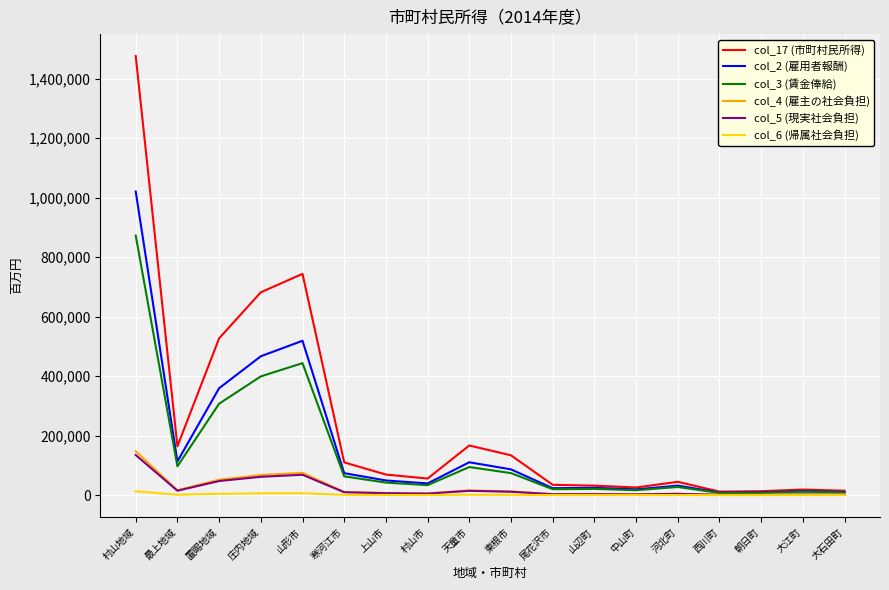

Is it true that col_17 (市町村民所得) equals 365133 at 山形市?

False